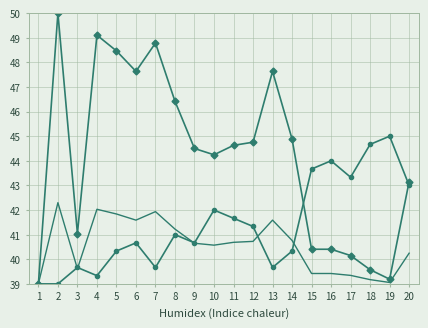

What is the spread (max minus min) of values at 8?

5.4